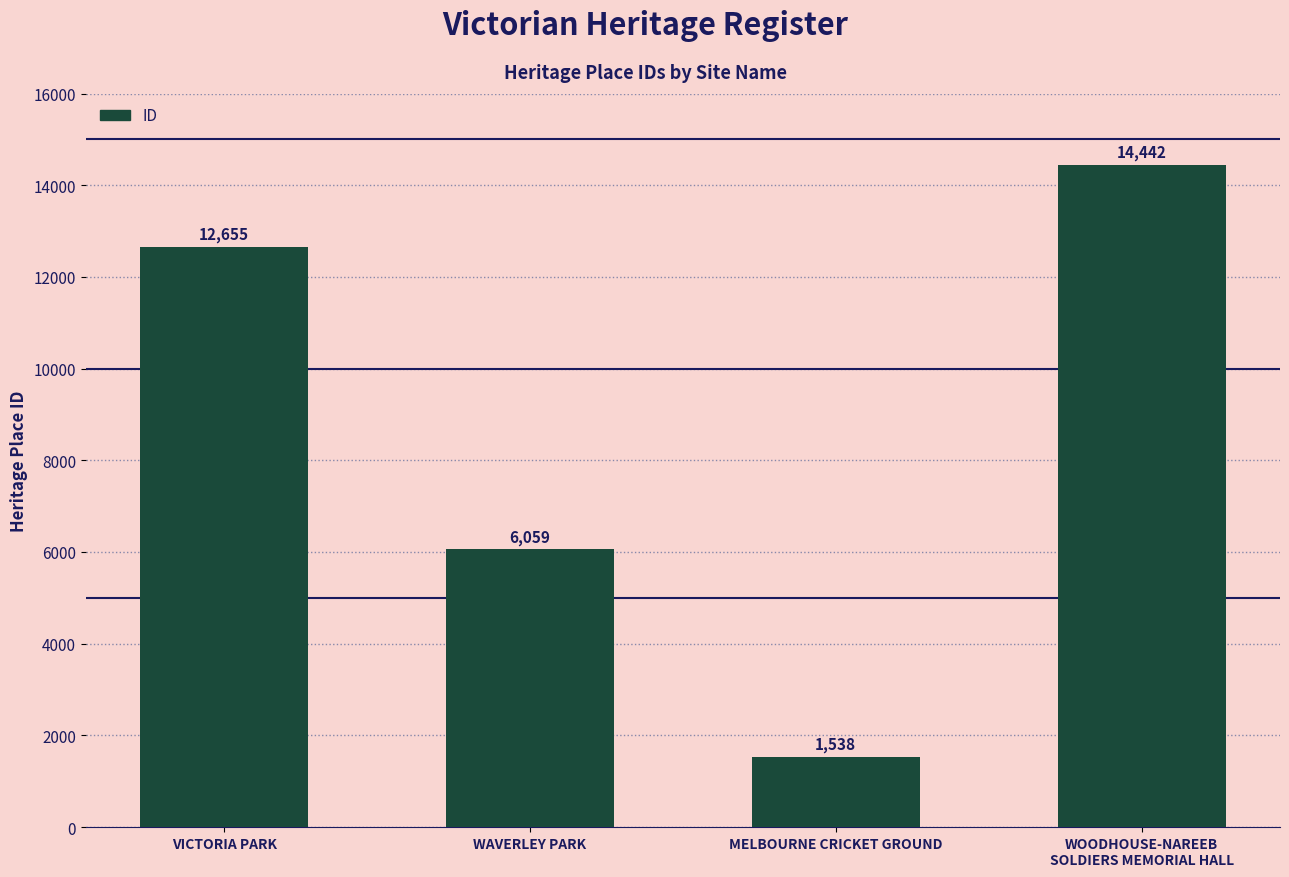

How many distinct data groups are displayed?

1